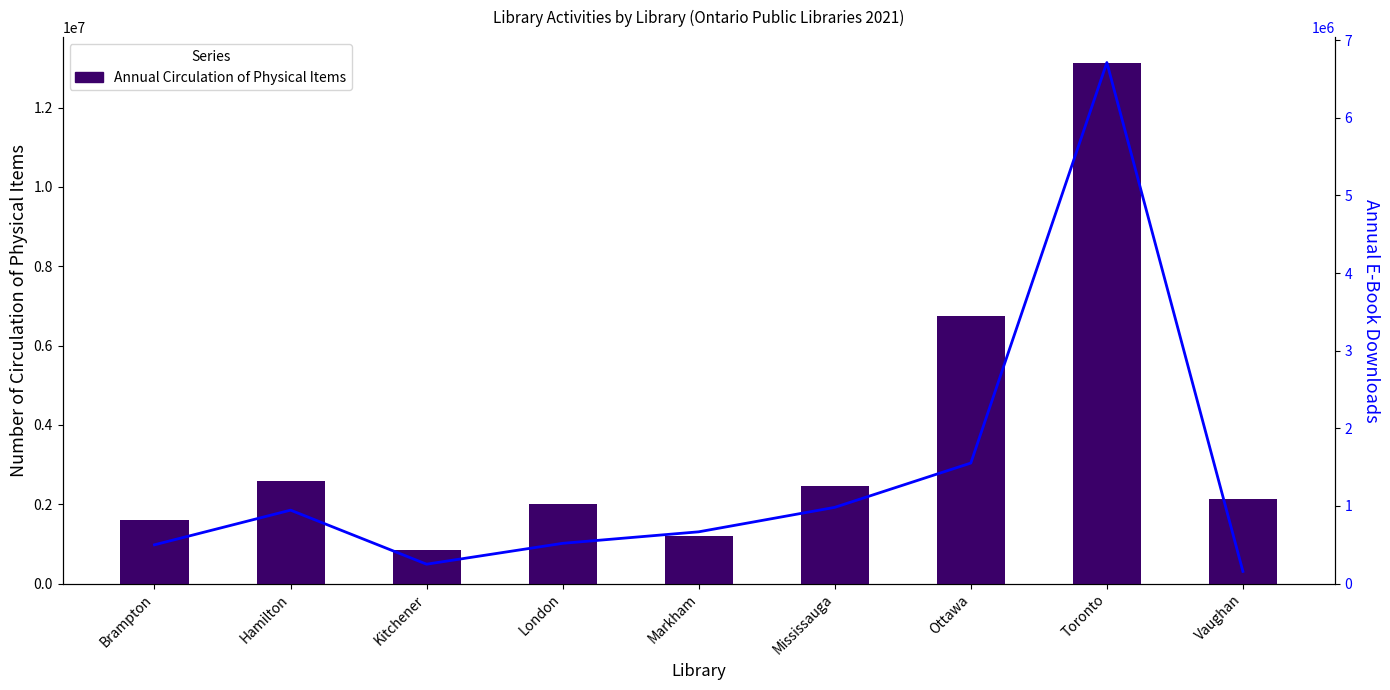

Which series has the largest total across all categories?

Annual Circulation of Physical Items